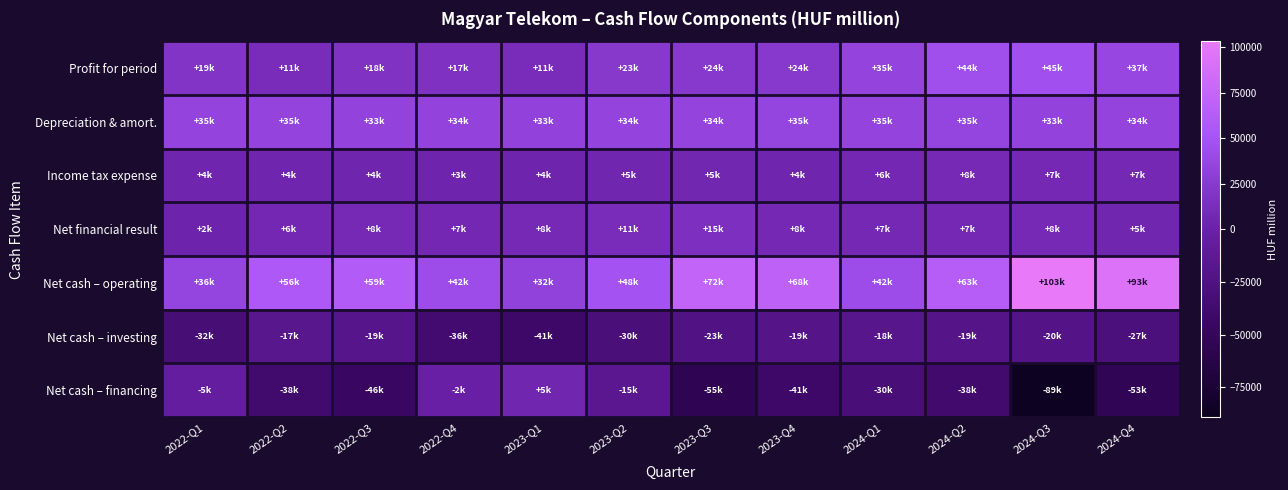

At which category is the sum across all series the highest?

2024-Q2